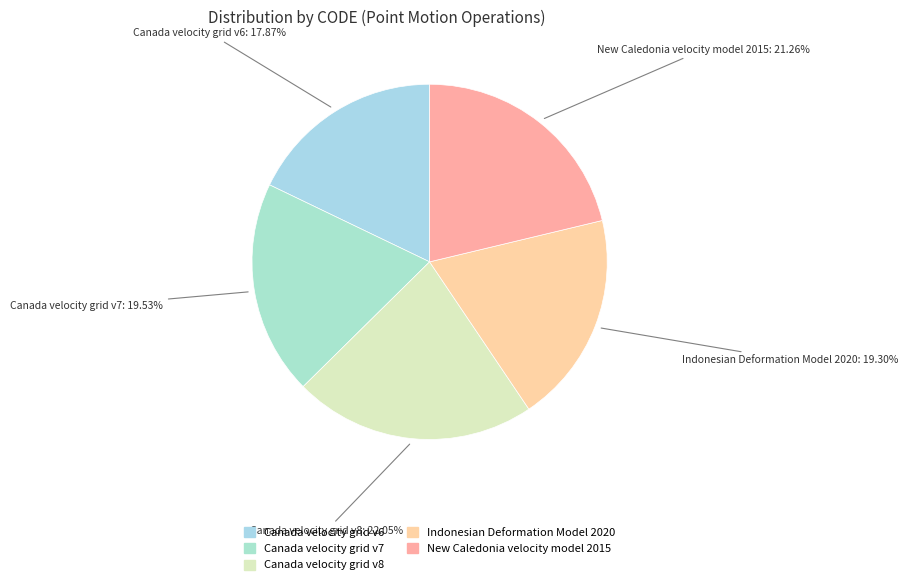

What is the largest slice in the pie chart?

Canada velocity grid v8